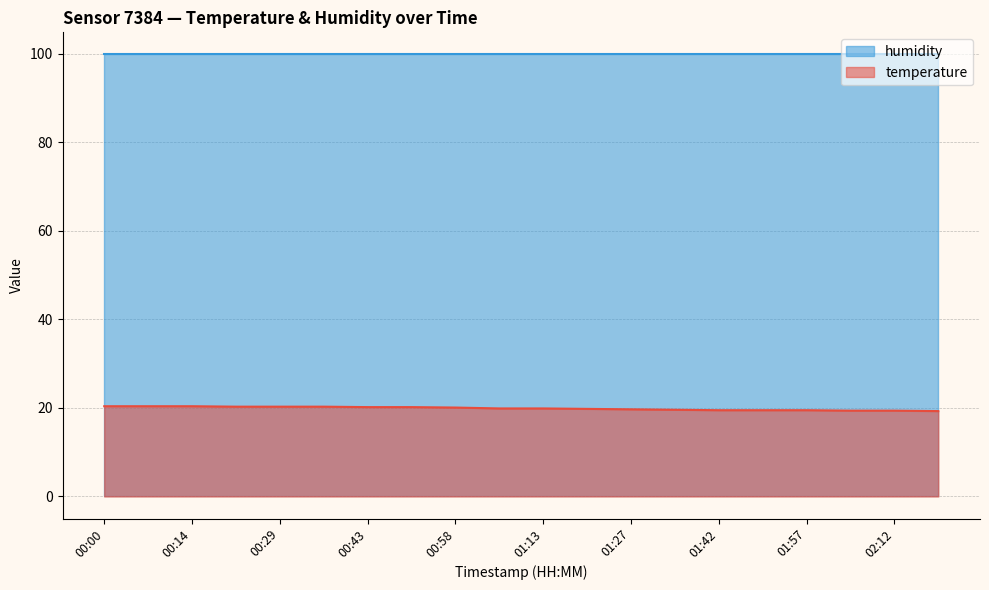

What value does the data have at 02:19?

19.3